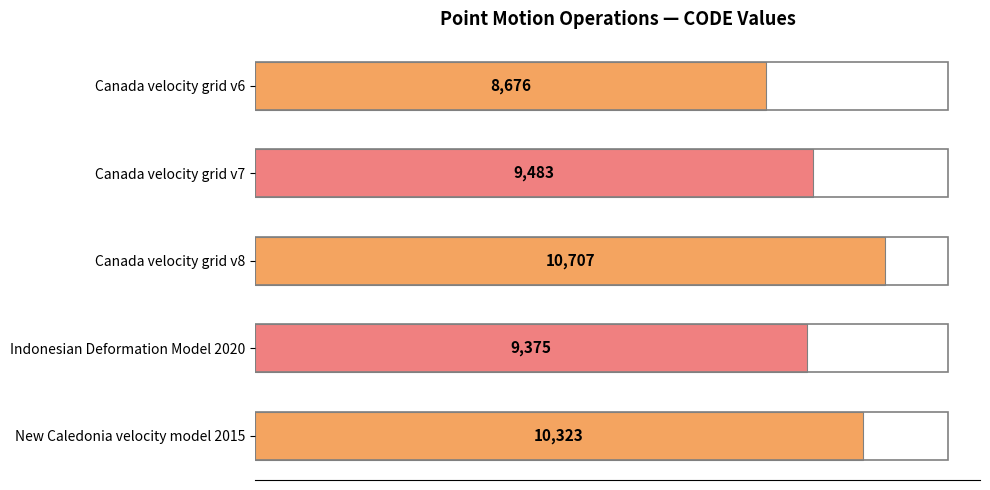

List the labels in order of value, smallest first.

Canada velocity grid v6, Indonesian Deformation Model 2020, Canada velocity grid v7, New Caledonia velocity model 2015, Canada velocity grid v8